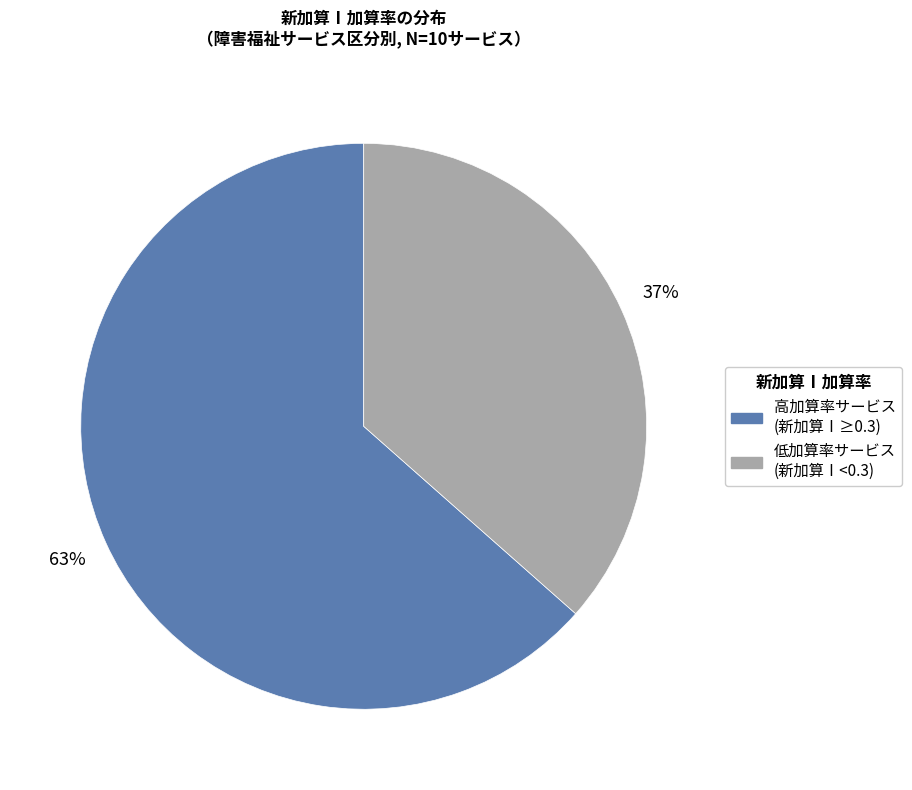

Is there a majority slice in this chart?

Yes